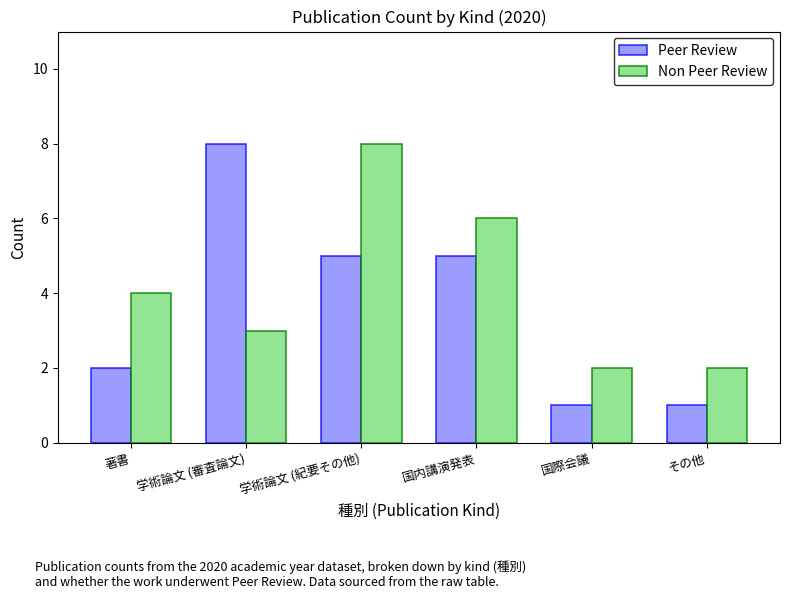

List the series in order of their overall mean, lowest first.

Peer Review, Non Peer Review